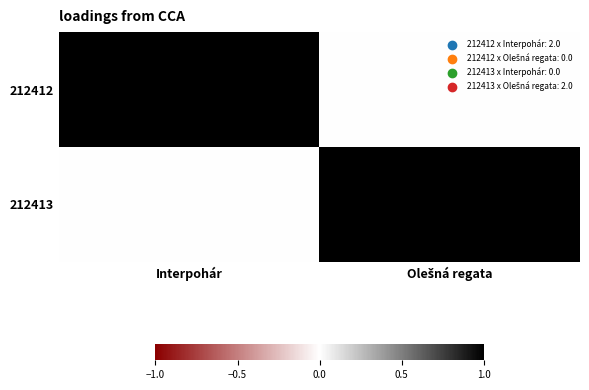

Count the number of data series in this chart.

2